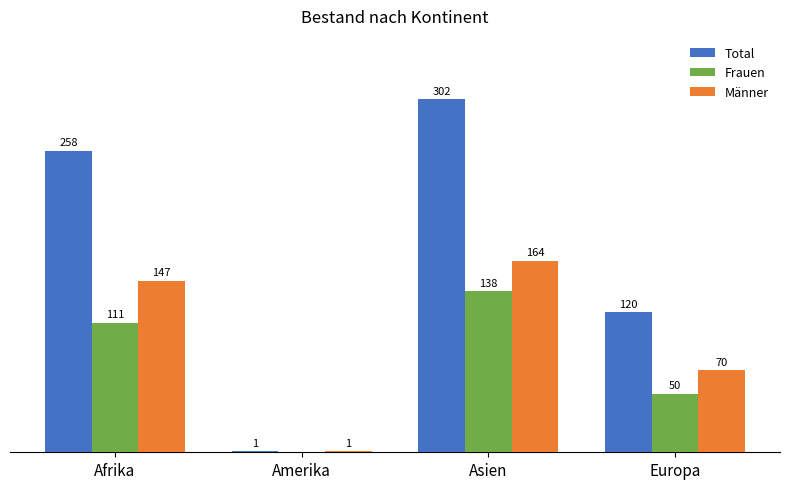

Between Amerika and Europa, which series saw the biggest shift?

Total